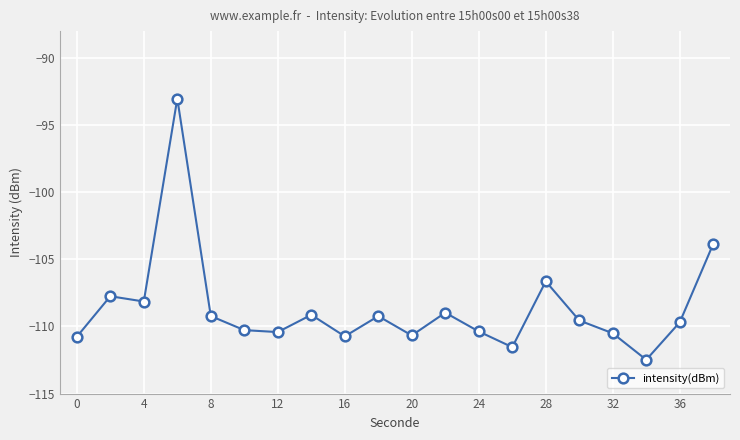

True or false: there are more than 2 points higher than both neighbors.

True